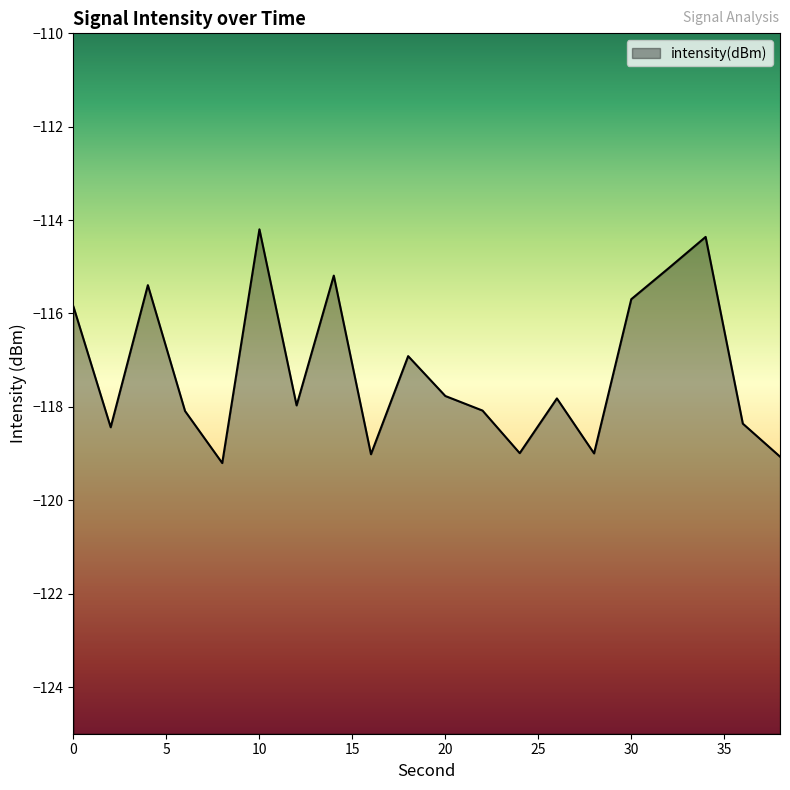

Rank the categories by value from lowest to highest.

8, 38, 16, 28, 24, 2, 36, 6, 22, 12, 26, 20, 18, 0, 30, 4, 14, 32, 34, 10